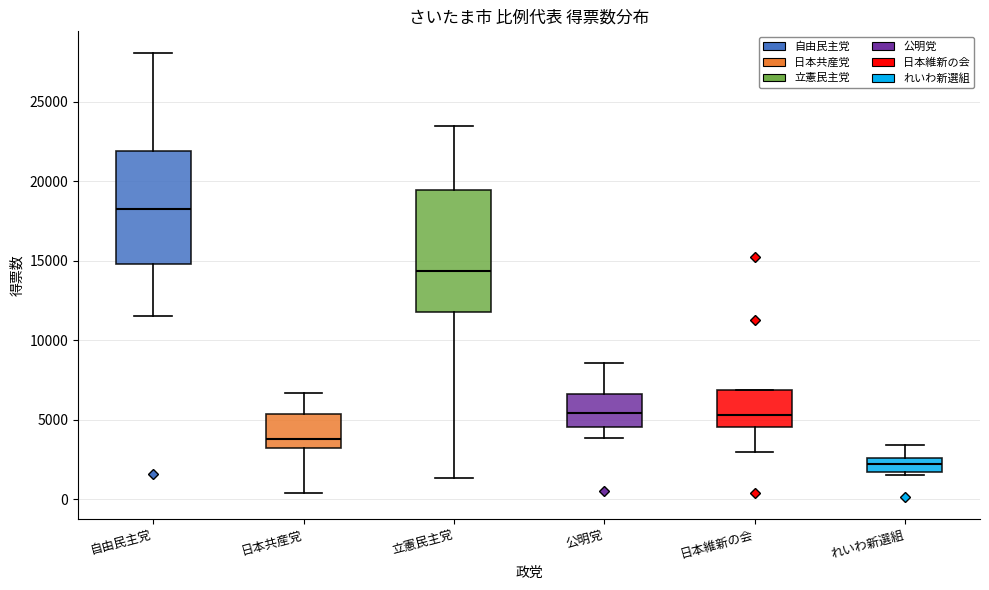

Where does the lower whisker of the box for 日本共産党 end on the y-axis? The values are not printed on the chart, so give them approximately, as read against the axis.

500